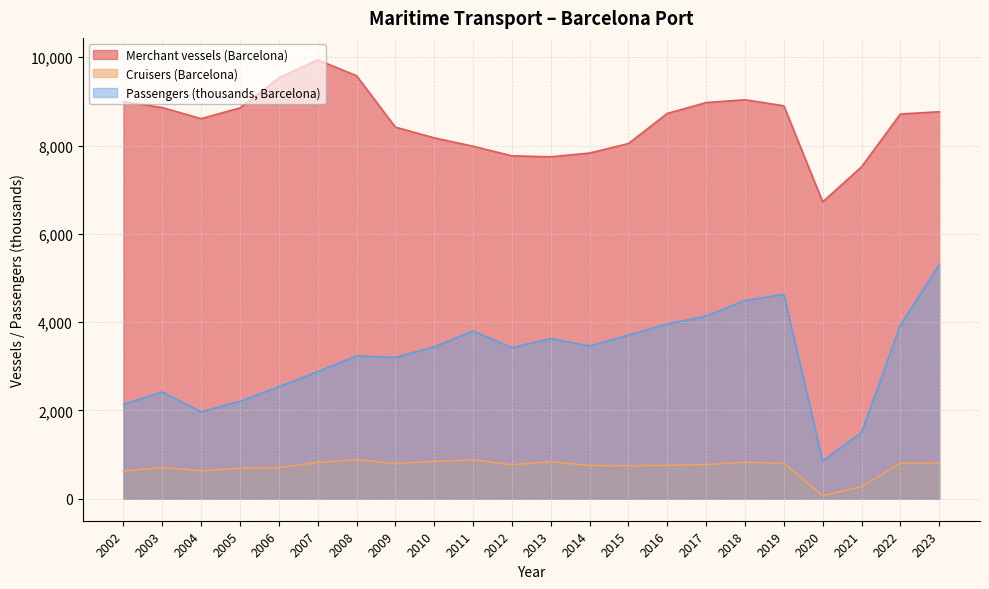

Where is Merchant vessels (Barcelona) nearest to the value 8333?

2009